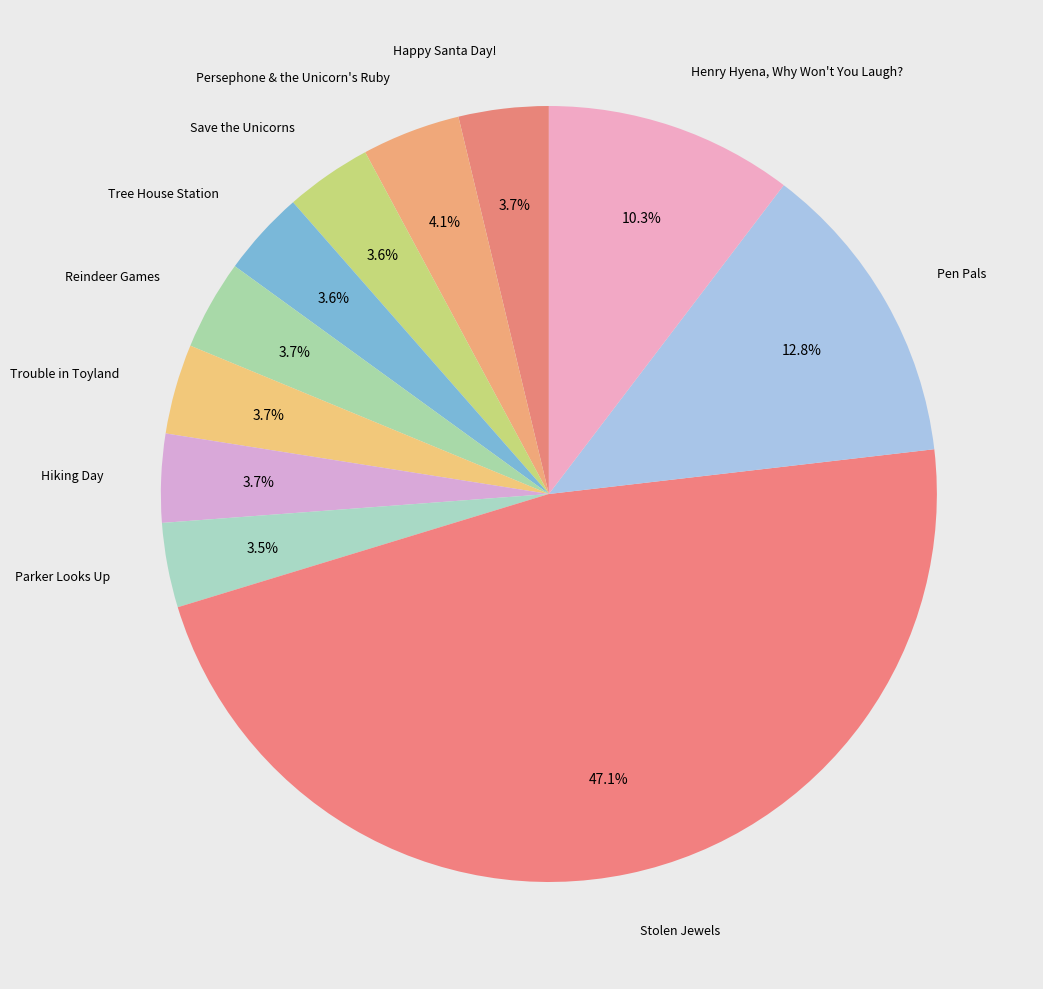

How many segments does this pie chart have?

11